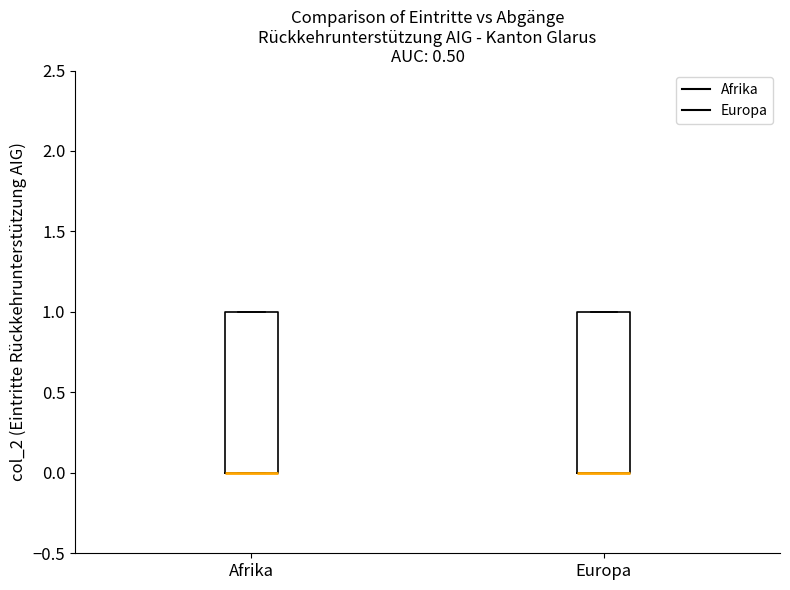

Reading left to right, read every box against the y-axis: the position of its median line, the range the box covers, and the ends of its whiskers. The values are not printed on the chart, so give them approximately, as read against the axis.

Afrika: median 0 (drawn on the box's lower edge), box 0 to 1, whiskers 0 to 1
Europa: median 0 (drawn on the box's lower edge), box 0 to 1, whiskers 0 to 1